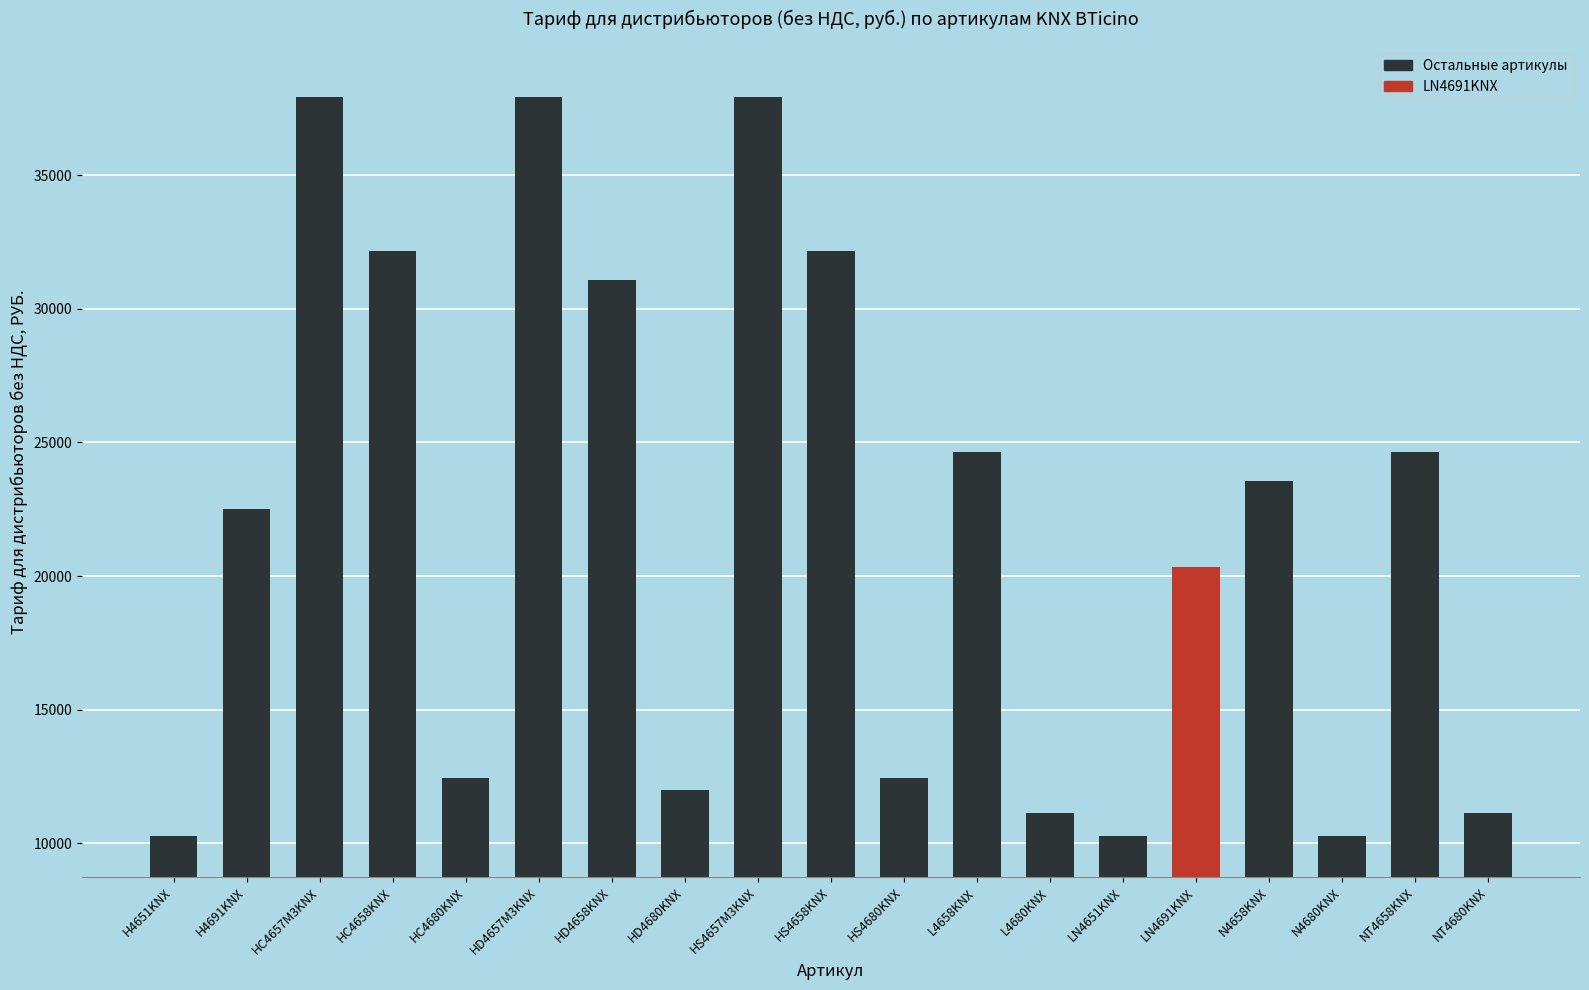

What is the sum of all values?

414841.8